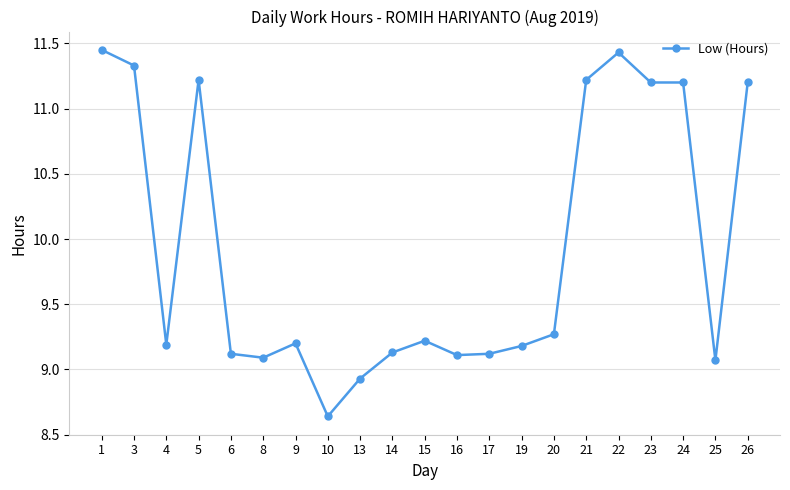

What is the difference between the values at 3 and 8?

2.2